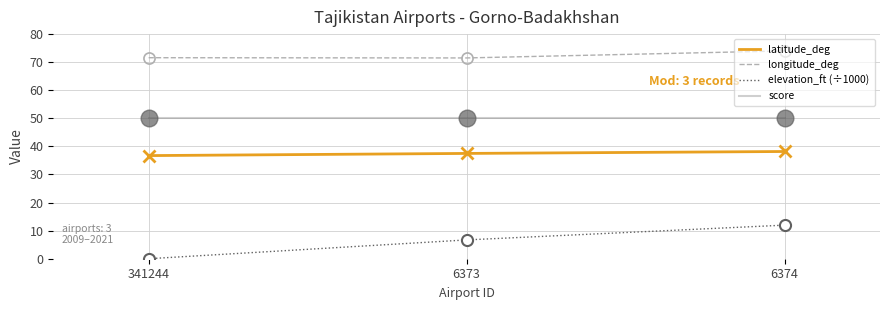

Between 6373 and 6374, which series saw the biggest shift?

elevation_ft (÷1000)